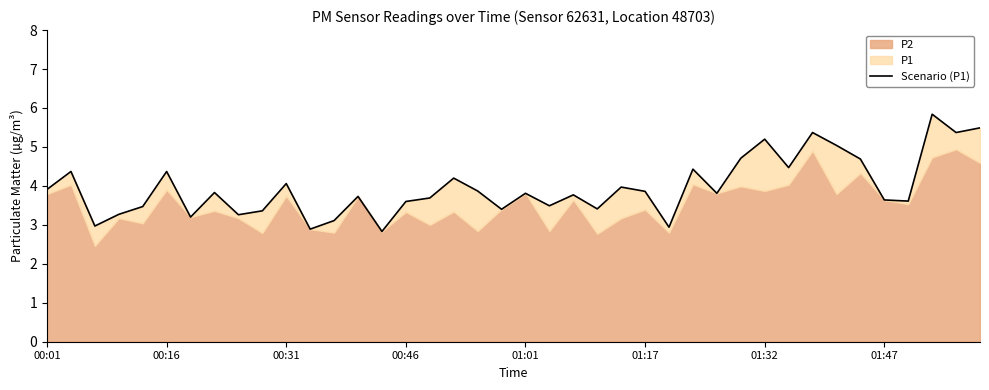

Is it true that the value at 29 is 4.7?

True